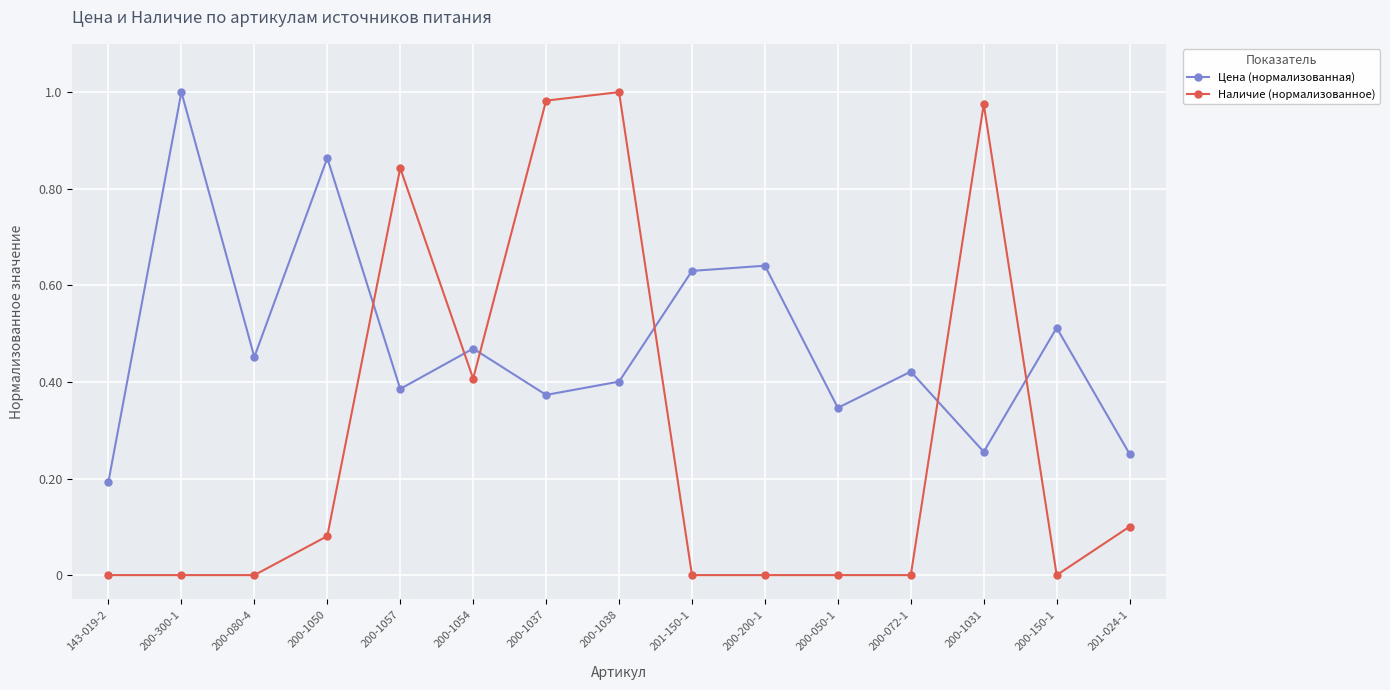

What is the sum of all Наличие (нормализованное) values?

4.4